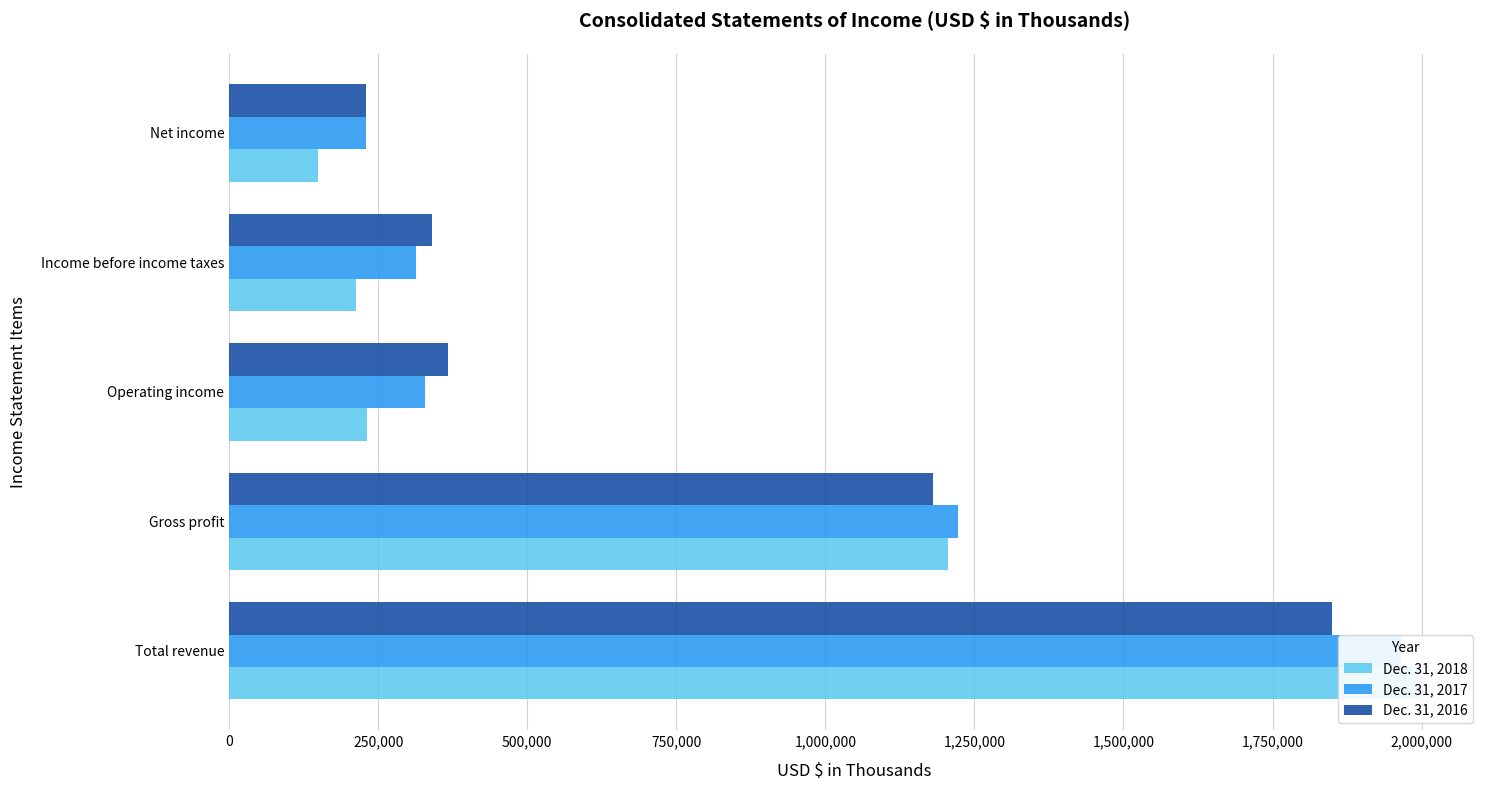

What is the lowest value of the Dec. 31, 2016 series?

229382